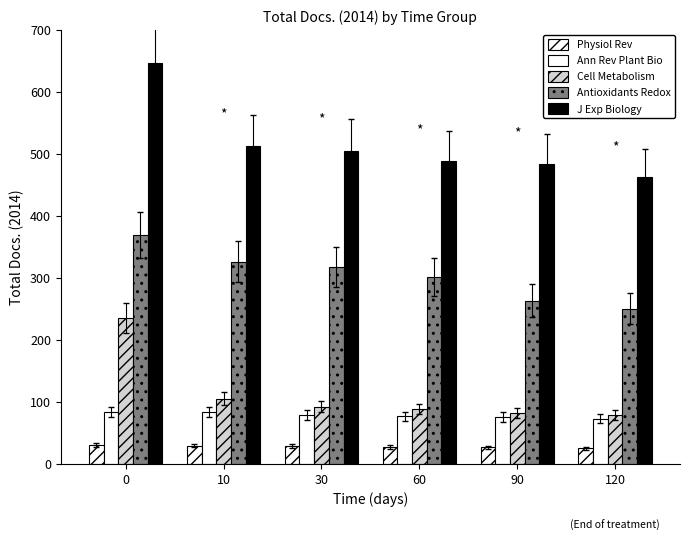

What is the value of the Physiol Rev bar at the 2nd from the left?

29